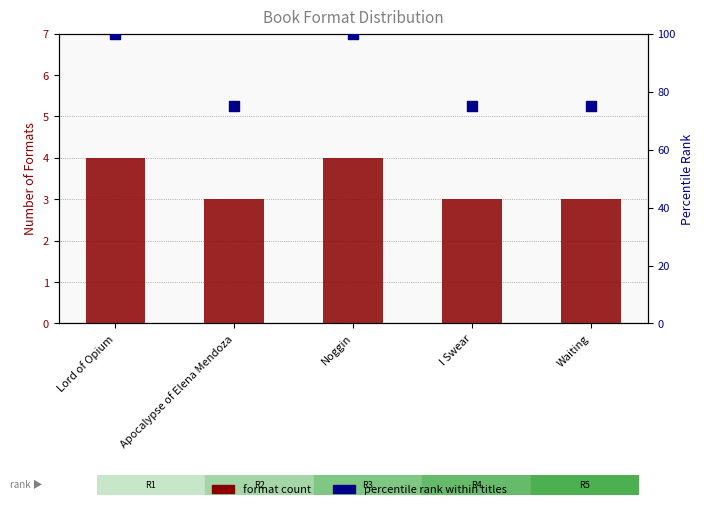

At how many categories does at least one series exceed 13?

5